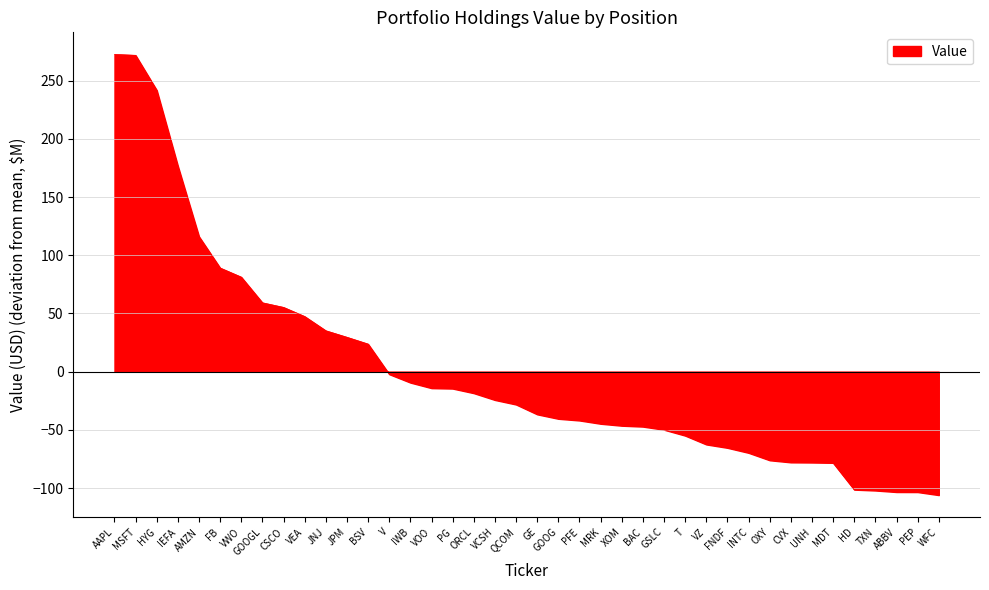

What is the difference between the maximum and minimum values?

378.7